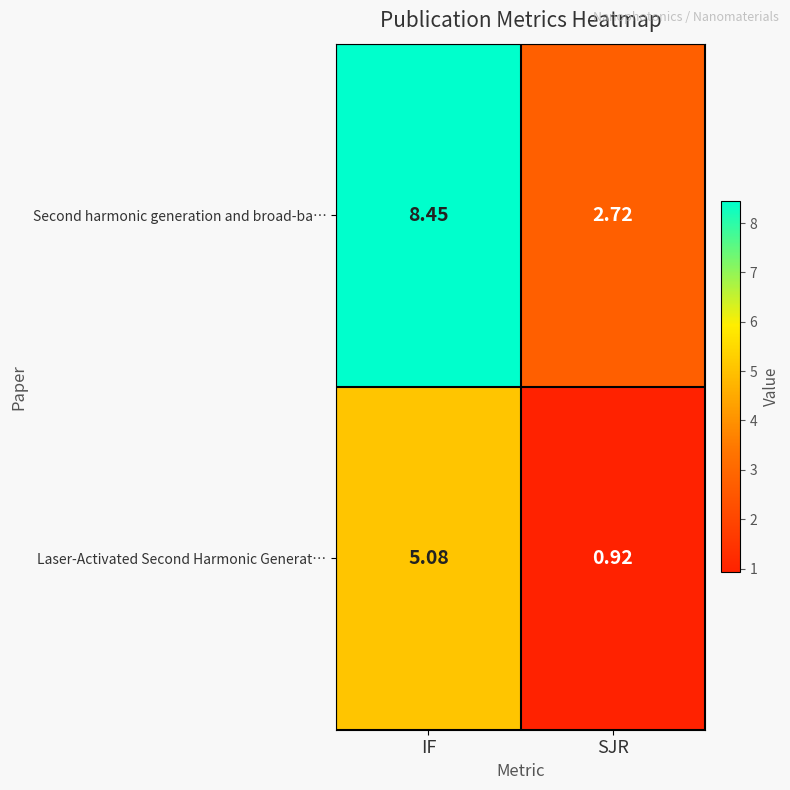

At which category is the sum across all series the highest?

IF